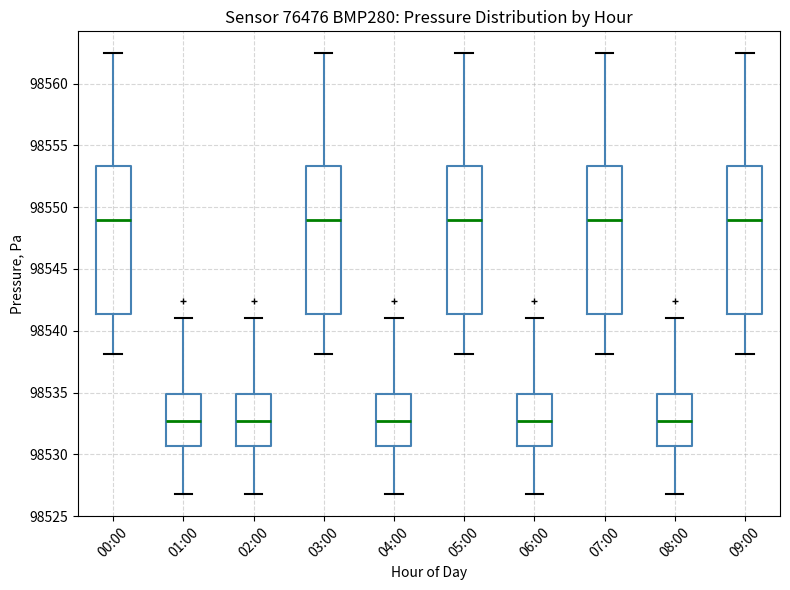

Reading left to right, transcribe this box plot: for each box, give where its median line is, the range the box spans, and where its two whiskers end, as read against the y-axis. The values are not printed on the chart, so give them approximately, as read against the axis.

00:00: median 98549.0, box 98541.5 to 98553.5, whiskers 98538.0 to 98562.5
01:00: median 98532.5, box 98530.5 to 98535.0, whiskers 98527.0 to 98541.0
02:00: median 98532.5, box 98530.5 to 98535.0, whiskers 98527.0 to 98541.0
03:00: median 98549.0, box 98541.5 to 98553.5, whiskers 98538.0 to 98562.5
04:00: median 98532.5, box 98530.5 to 98535.0, whiskers 98527.0 to 98541.0
05:00: median 98549.0, box 98541.5 to 98553.5, whiskers 98538.0 to 98562.5
06:00: median 98532.5, box 98530.5 to 98535.0, whiskers 98527.0 to 98541.0
07:00: median 98549.0, box 98541.5 to 98553.5, whiskers 98538.0 to 98562.5
08:00: median 98532.5, box 98530.5 to 98535.0, whiskers 98527.0 to 98541.0
09:00: median 98549.0, box 98541.5 to 98553.5, whiskers 98538.0 to 98562.5